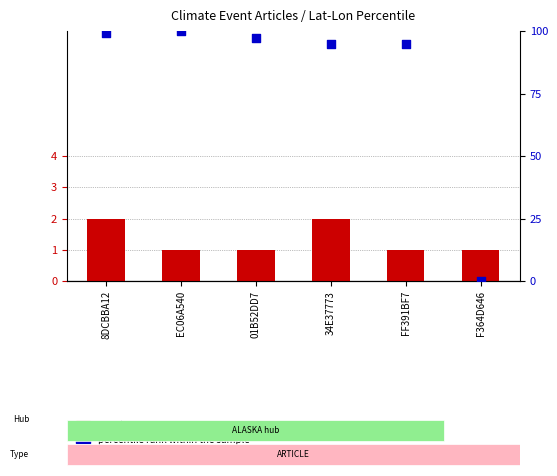

At how many categories does at least one series exceed 86?

5